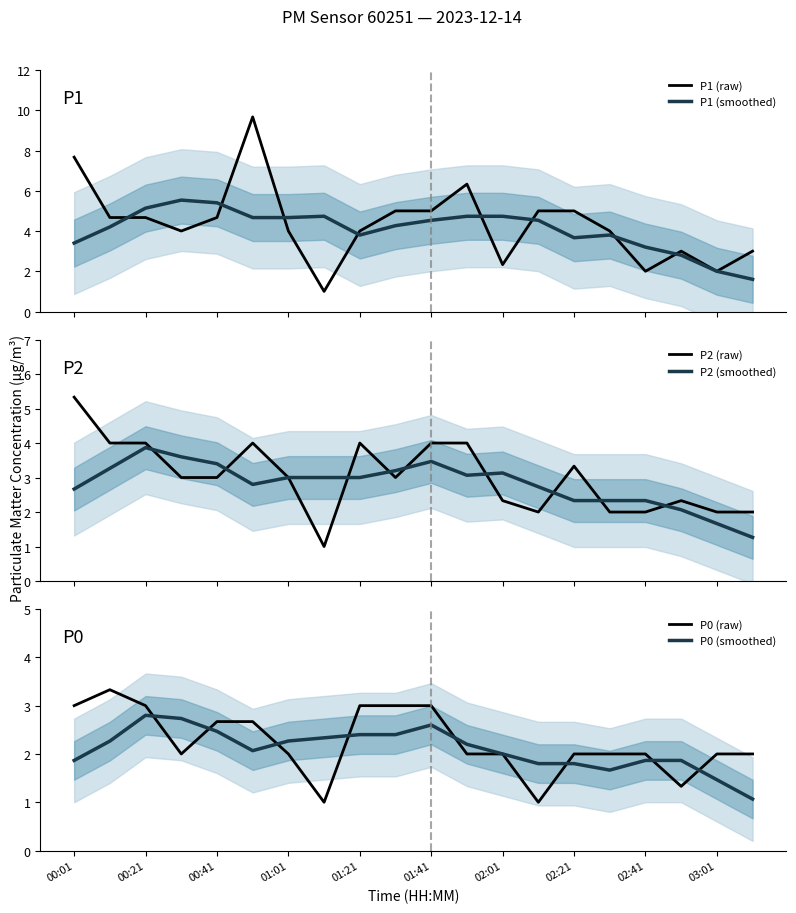

What is the spread (max minus min) of values at 11?

4.3